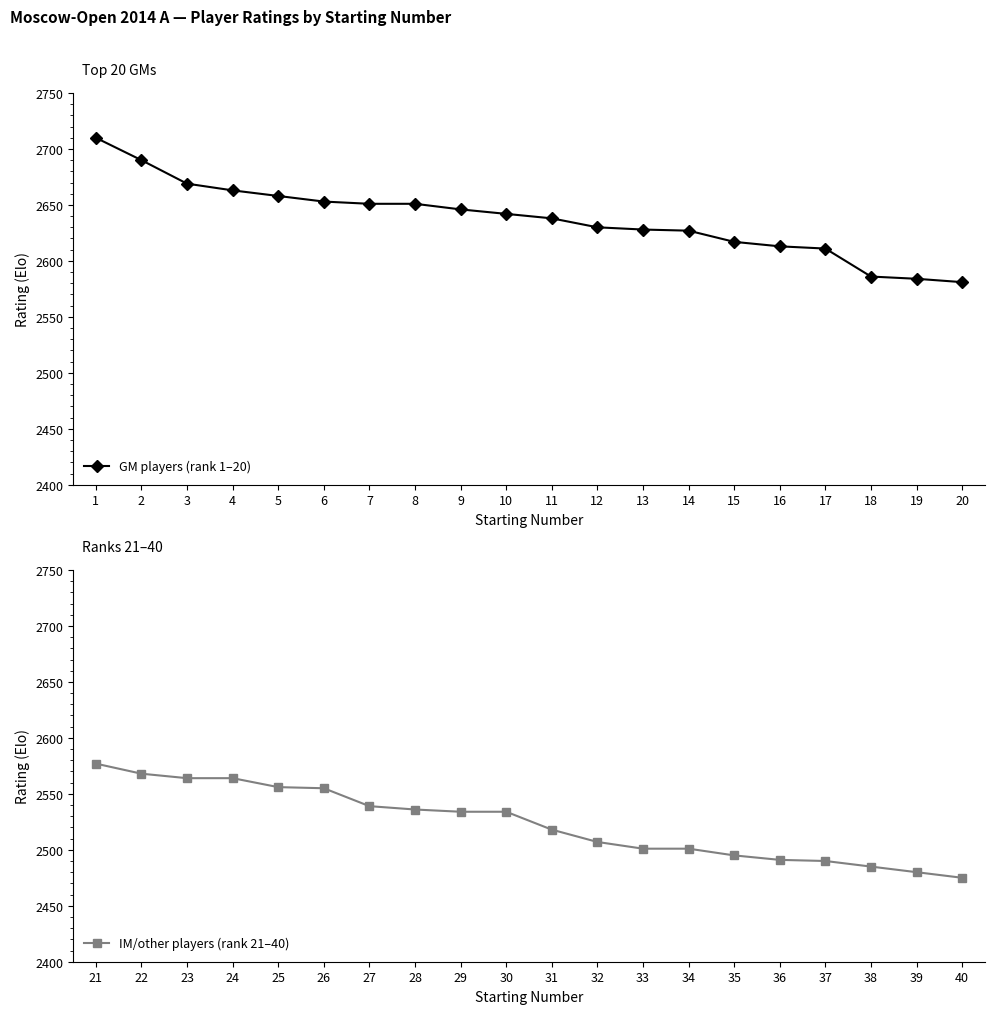

True or false: IM/other players (rank 21–40) has more than 0 points higher than both neighbors.

False